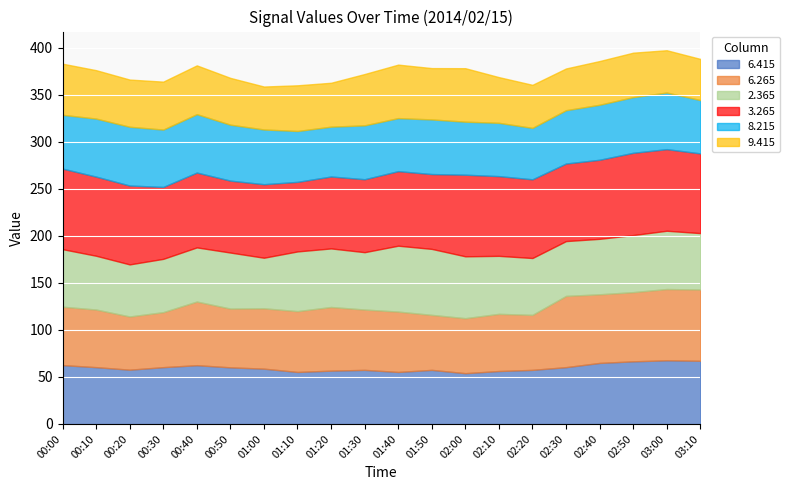

Reading left to right, what are all the values shown in this chart?

6.415: 62.6	60.4	57.7	60.4	62.5	60.2	58.8	55.3	56.7	57.5	55.3	57.5	54.0	56.3	57.5	60.4	64.9	66.6	67.7	67.2
6.265: 62.1	61.3	56.6	58.5	67.7	62.5	64.2	64.7	67.7	64.2	64.2	58.5	58.5	60.8	58.5	75.8	73.0	73.6	75.8	75.8
2.365: 61.2	57.2	55.4	56.7	57.6	59.6	53.8	63.5	62.3	61.0	70.1	70.2	65.8	61.7	60.5	58.3	59.0	60.7	62.0	60.0
3.265: 85.7	84.2	83.9	76.5	79.6	76.5	78.2	74.0	76.5	77.6	79.3	79.6	86.8	84.8	83.7	82.5	84.1	87.5	86.8	84.8
8.215: 57.2	61.7	62.5	61.0	62.1	59.5	58.2	54.1	53.0	57.3	56.4	58.1	56.4	56.7	54.7	56.7	58.5	59.2	60.2	56.7
9.415: 54.4	51.5	50.2	51.0	51.9	49.8	45.7	48.6	46.7	54.6	56.9	54.6	56.9	48.6	45.8	44.4	46.5	47.3	45.0	43.8